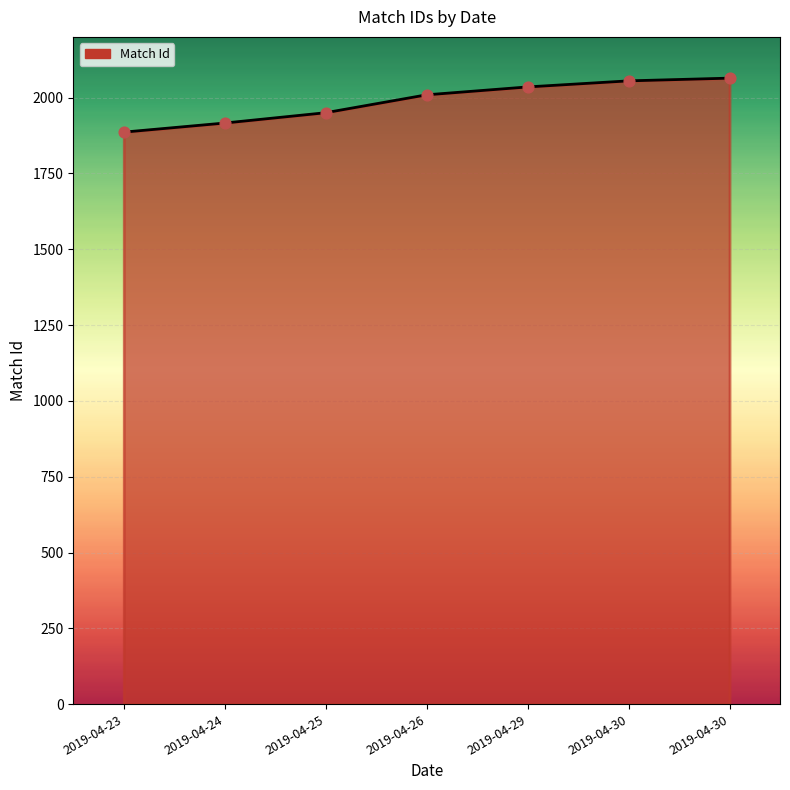

Which has a higher value, 2019-04-24 or 2019-04-29?

2019-04-29